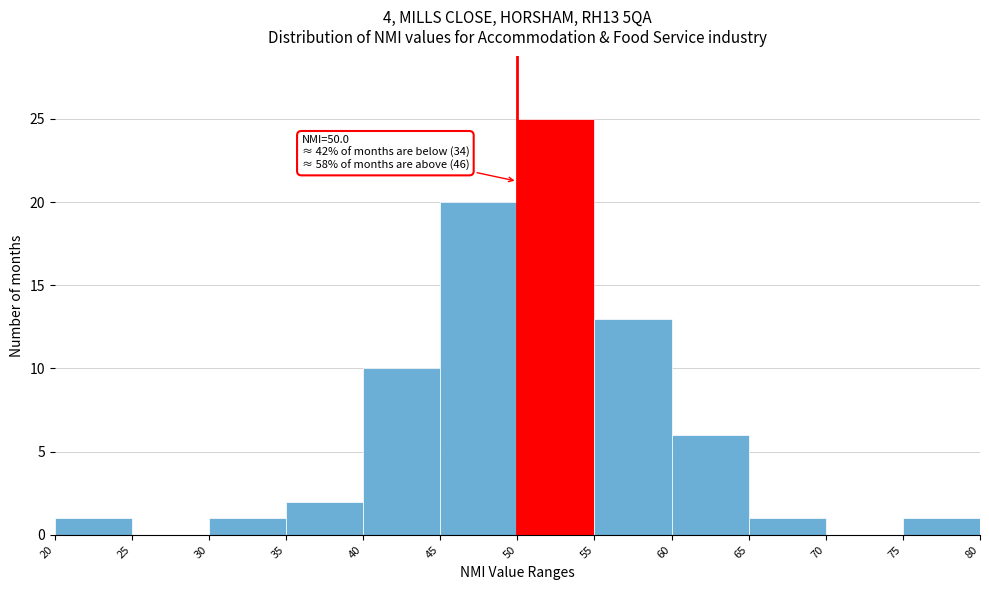

Over which range of the x-axis is the bar tallest?

50 to 55